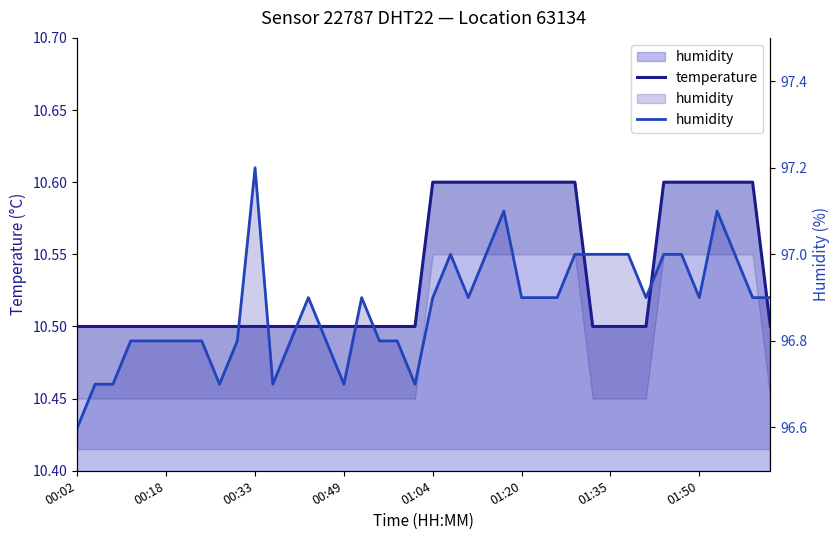

At how many categories does at least one series exceed 87?

40